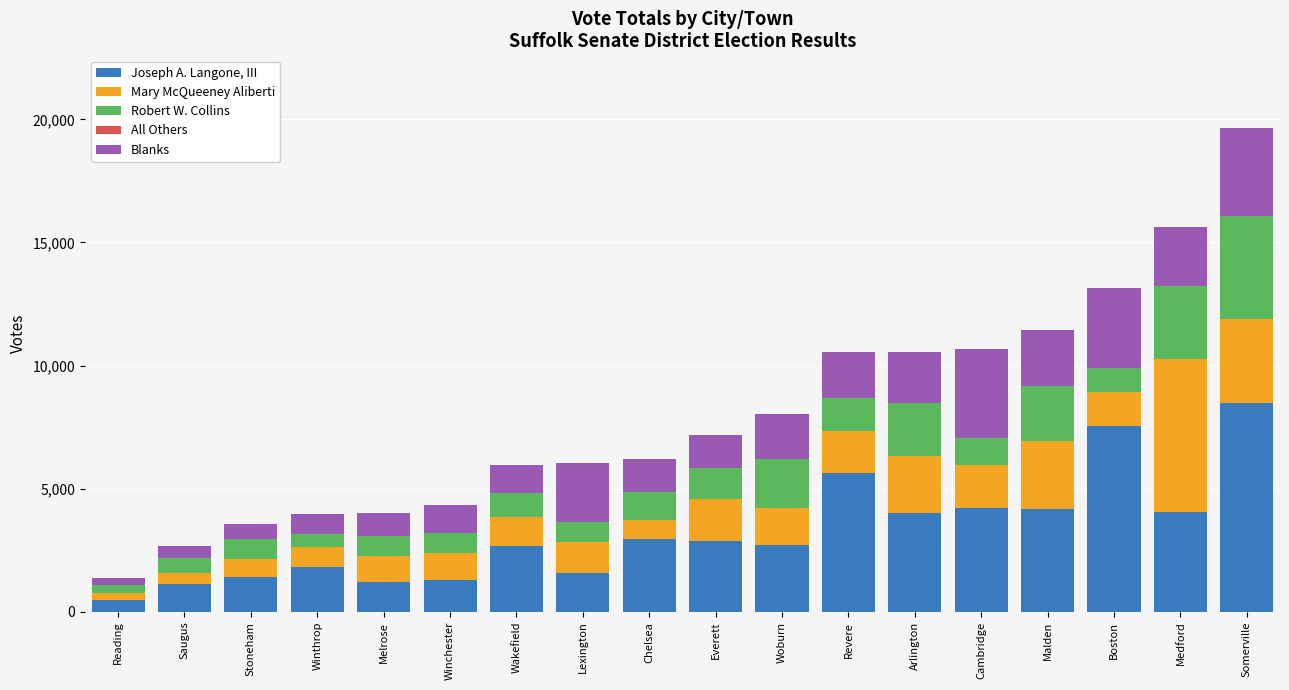

At which category is the sum across all series the highest?

Somerville